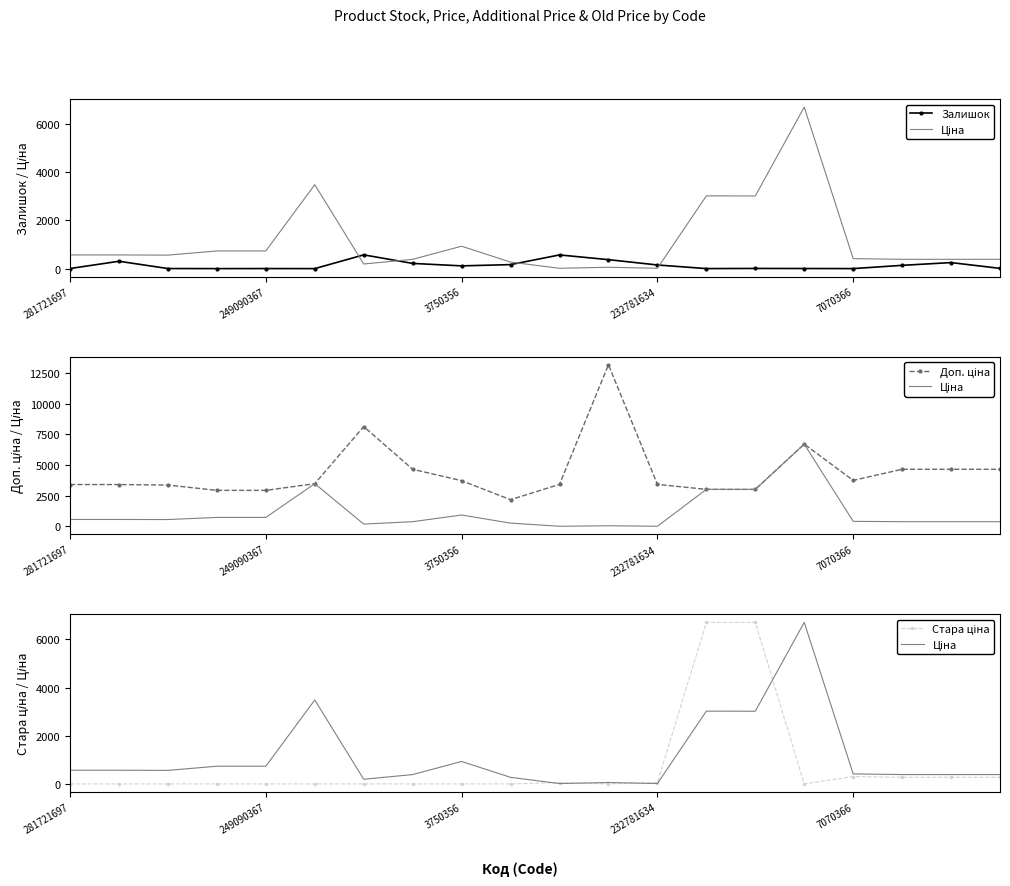

At which label does Стара ціна reach its minimum?

281721697